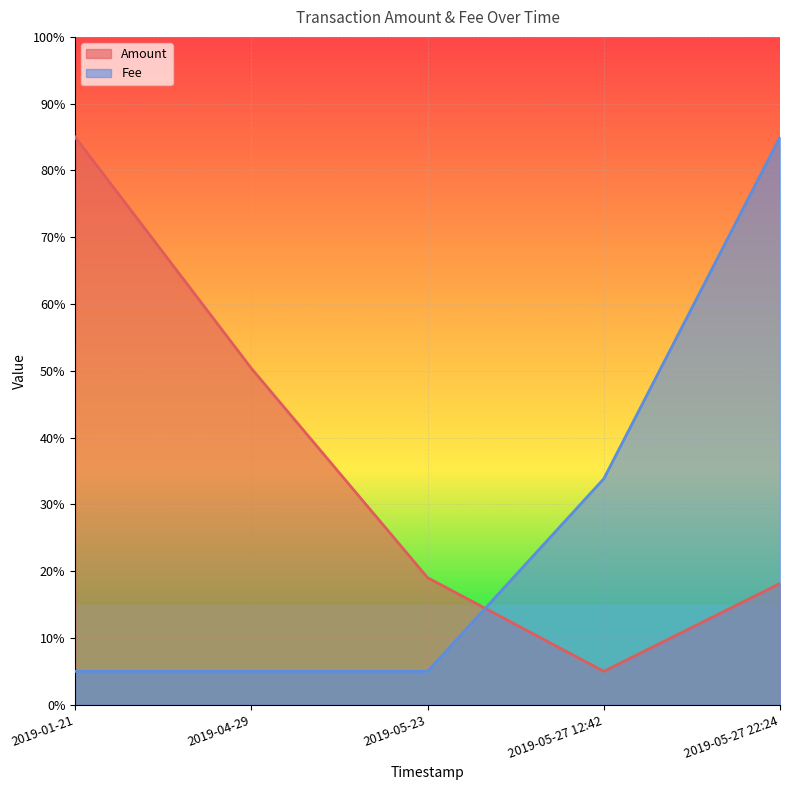

At how many categories does at least one series exceed 0?

5